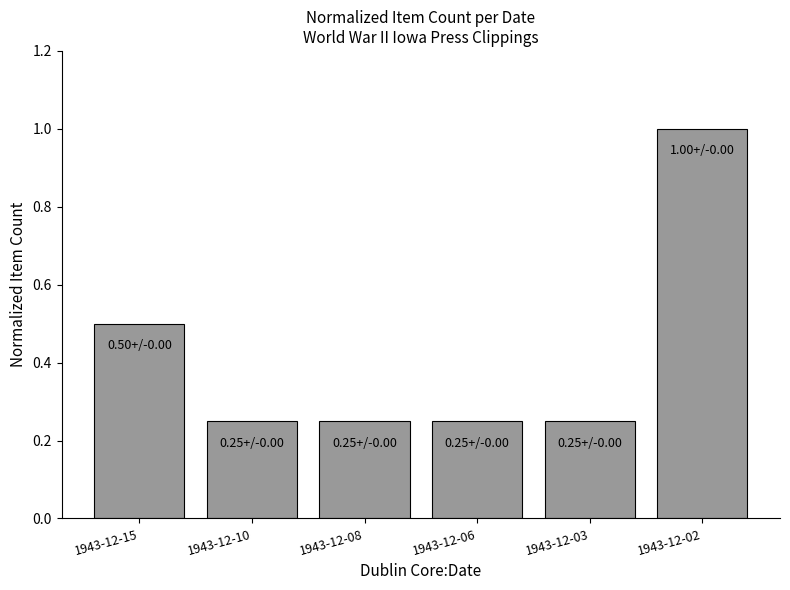

What is the sum of all values?

2.5